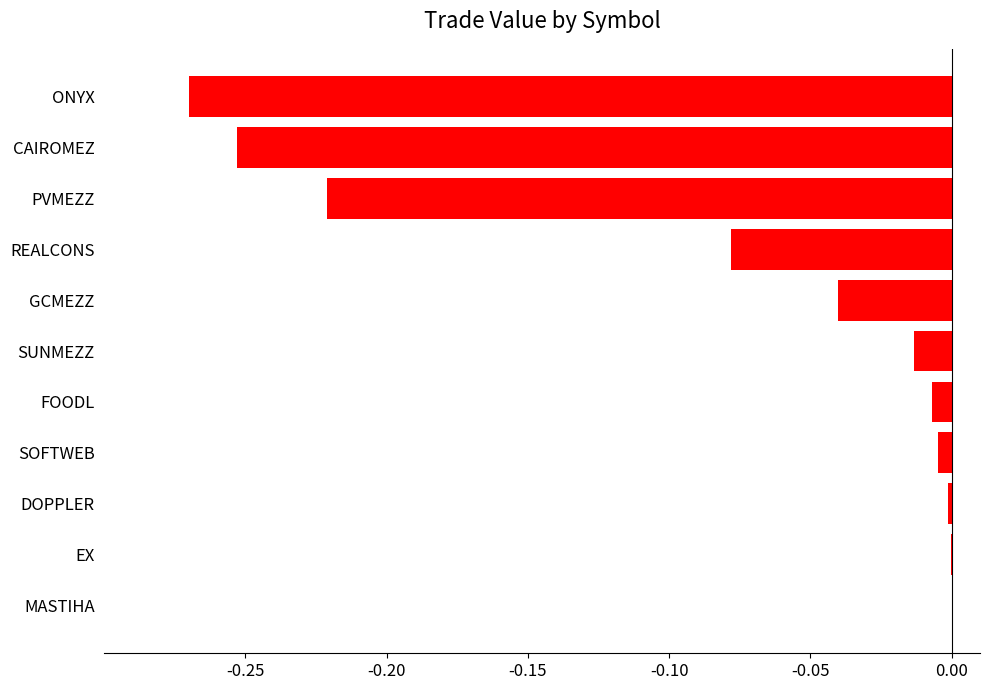

The chart shows a value of -0.4 at PVMEZZ. True or false?

False